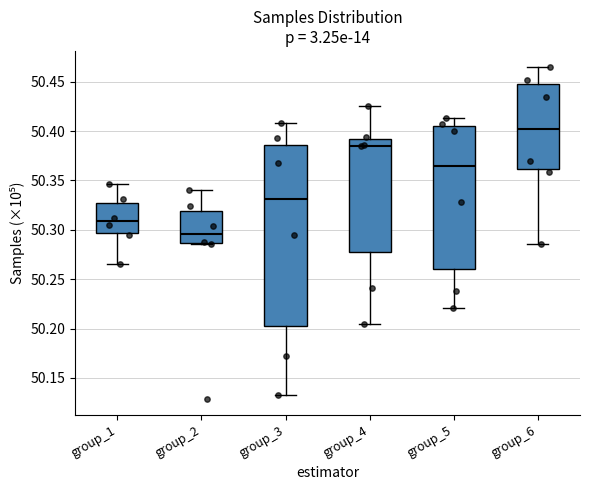

Where is the lower edge of the box for group_4 on the y-axis? The values are not printed on the chart, so give them approximately, as read against the axis.

50.275